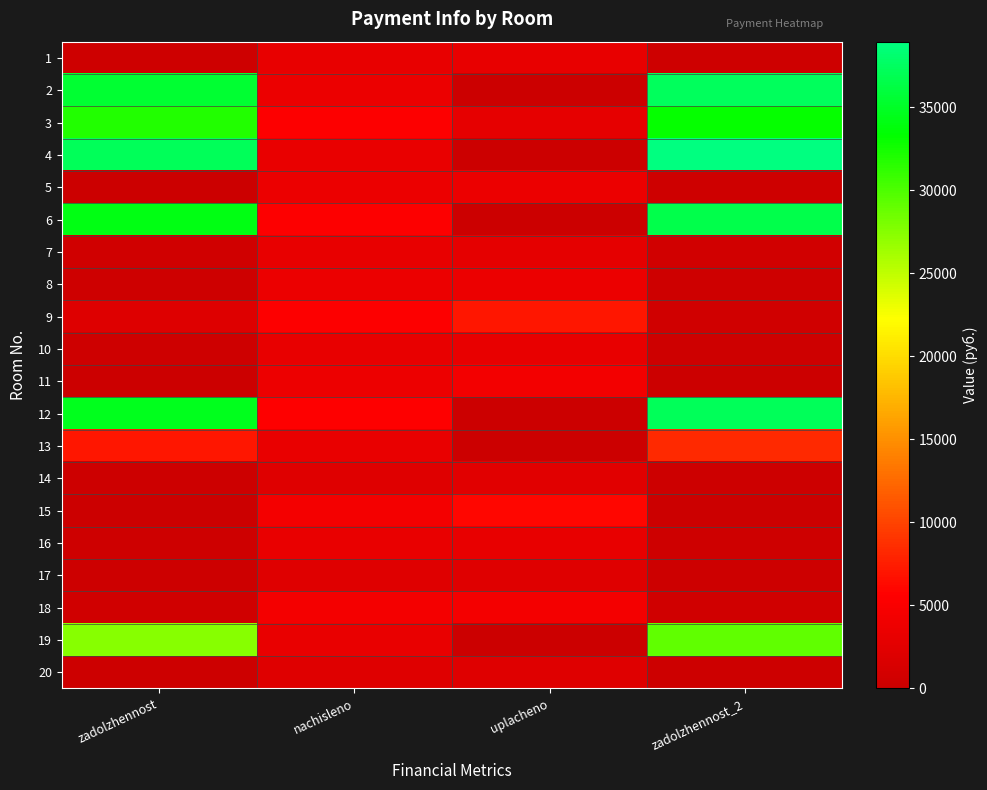

Rank the series by their maximum value, from lowest to highest.

17, 20, 14, 10, 1, 7, 16, 5, 8, 11, 18, 15, 9, 13, 19, 3, 6, 12, 2, 4